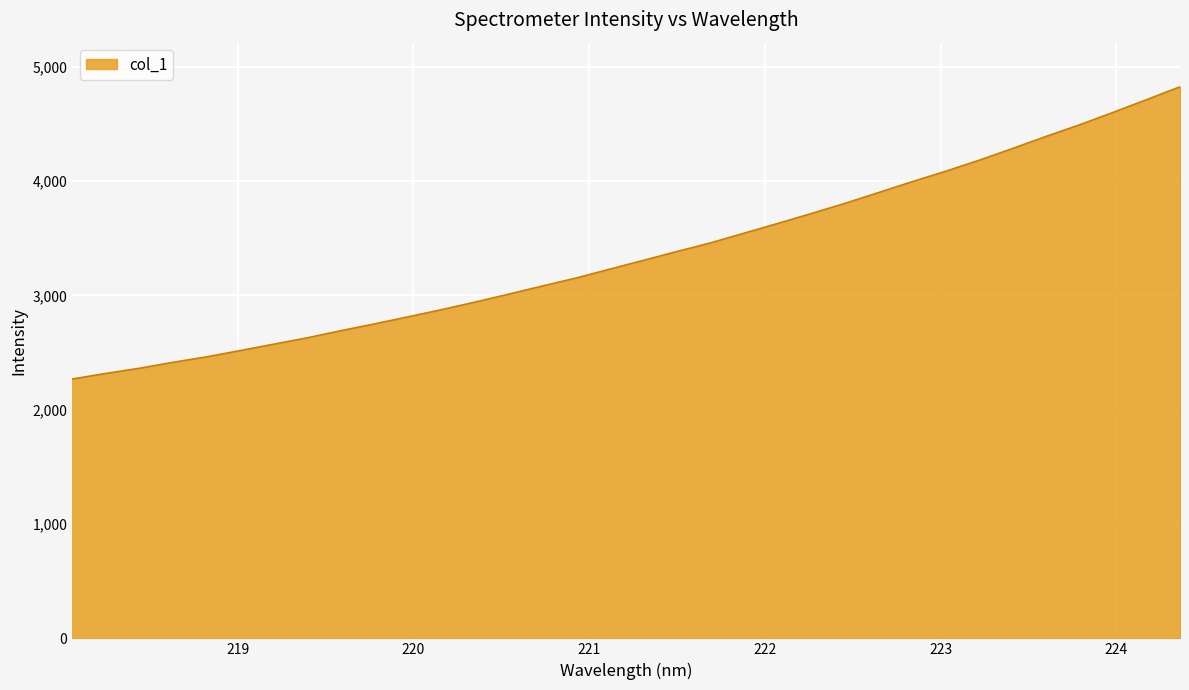

What is the smallest value displayed?

2269.4